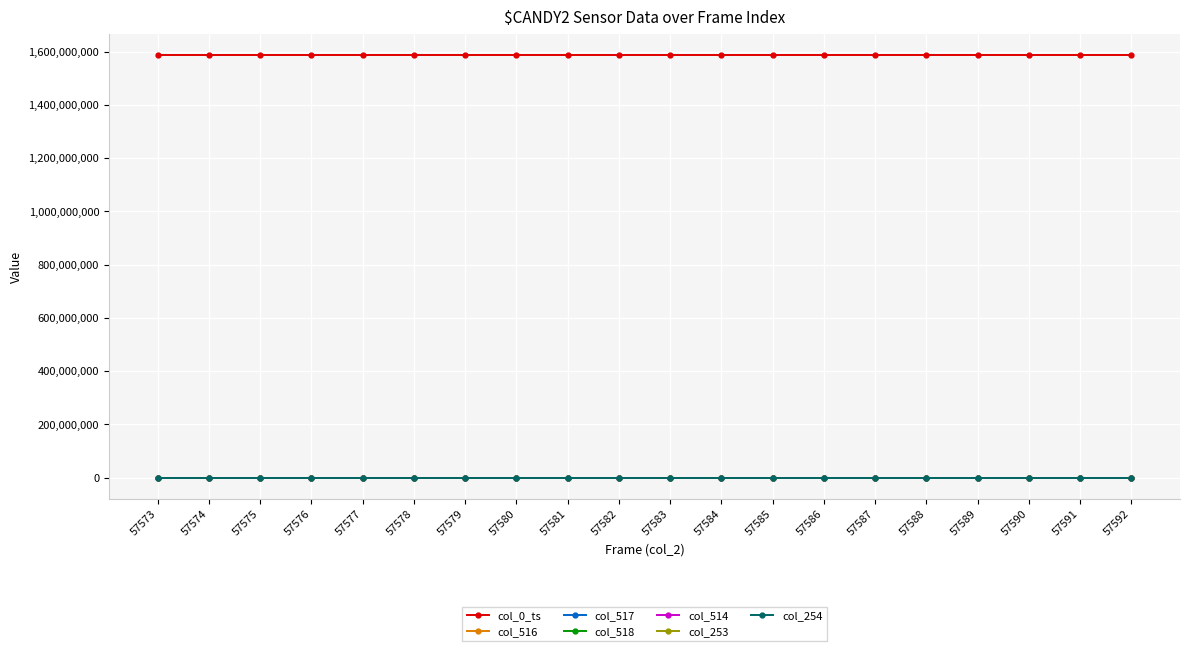

Which series has the largest total across all categories?

col_0_ts